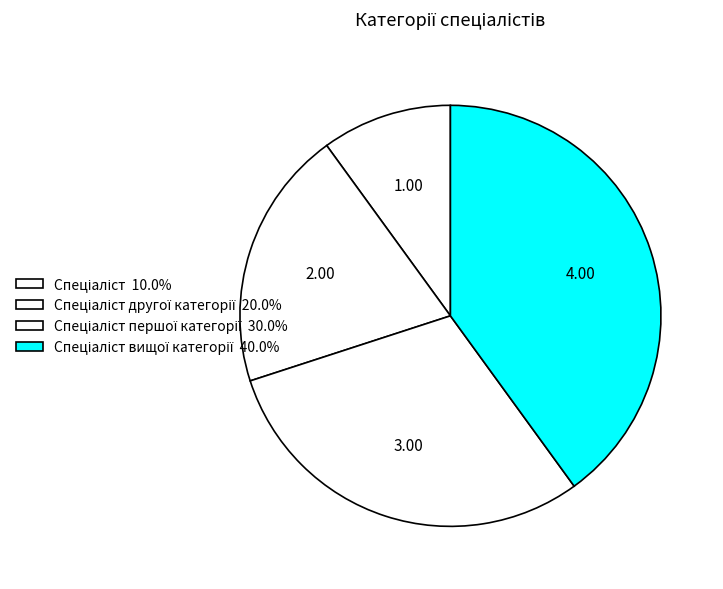

Count the number of slices in the pie.

4